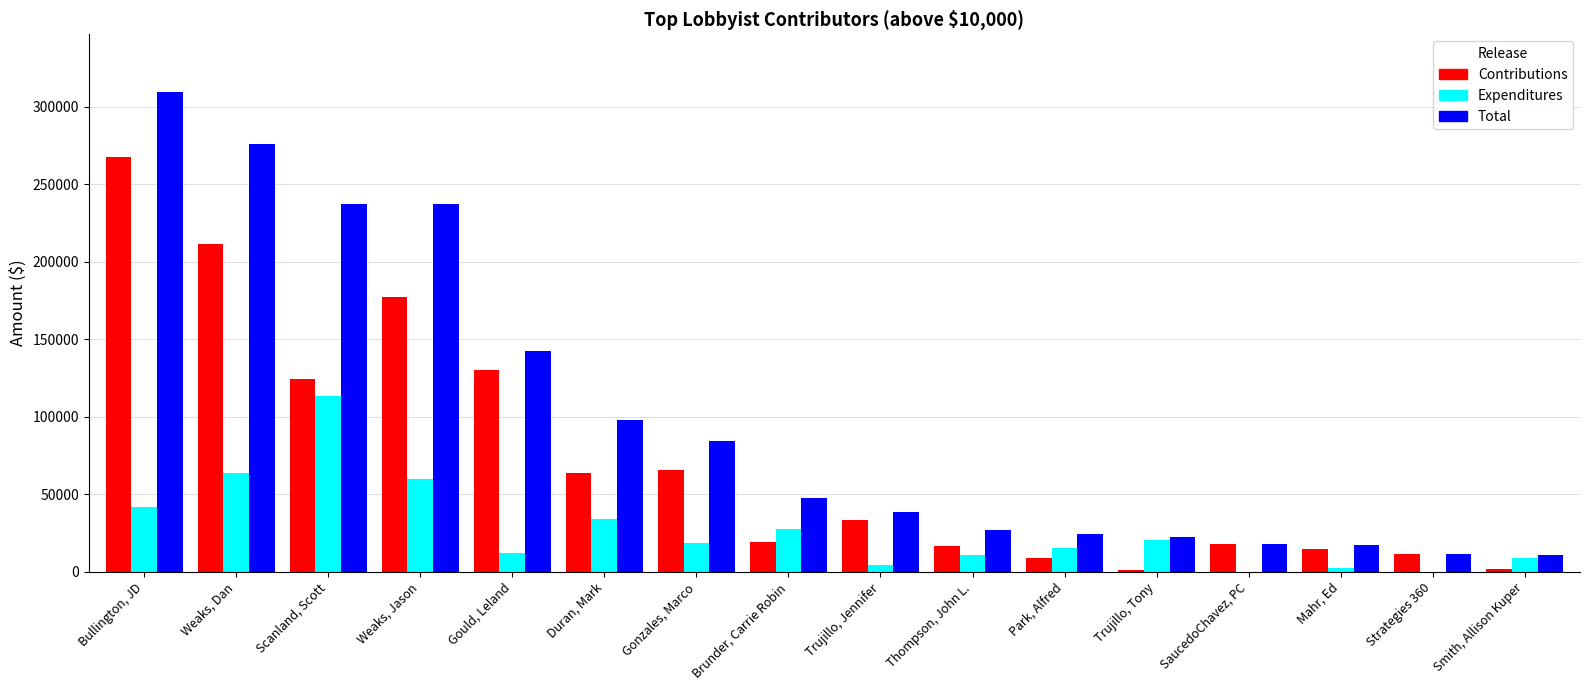

How many groups of bars are there?

16